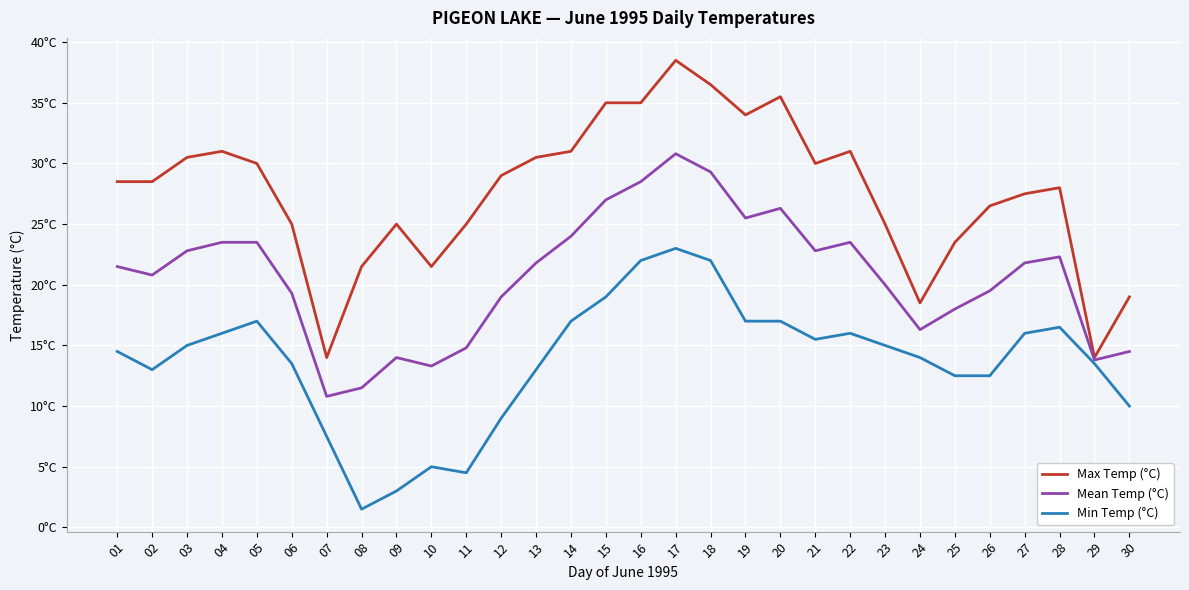

Does the chart display data point markers on the line(s)?

No